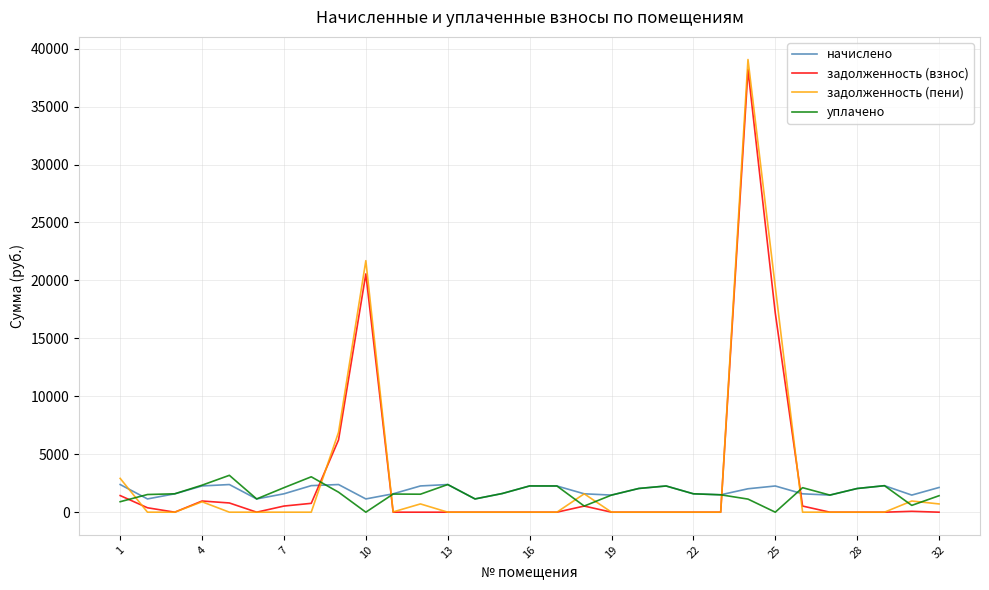

What is the maximum value for начислено?

2385.5